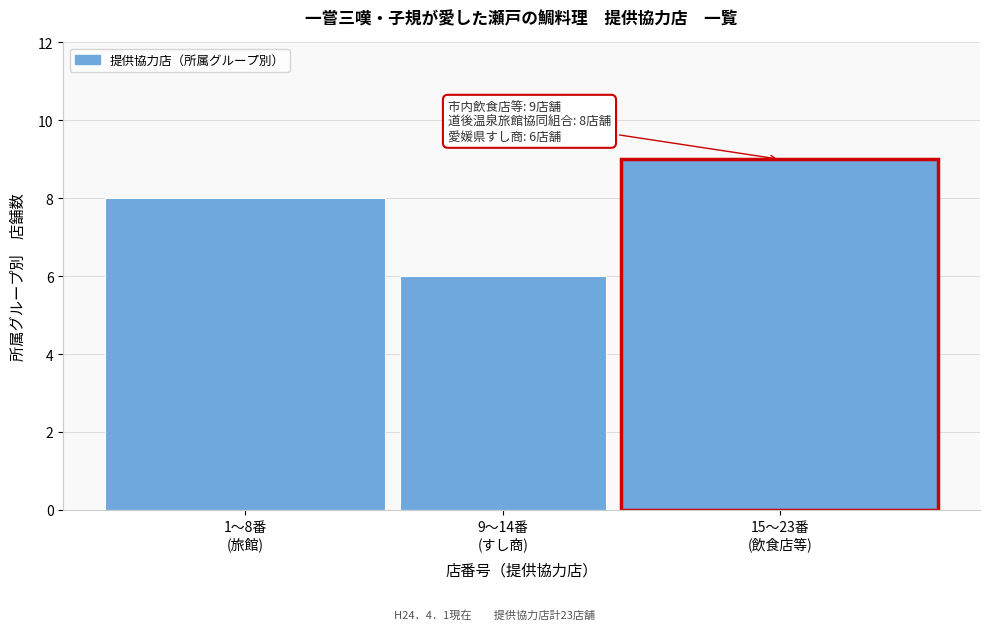

Reading left to right, extract all data points from this chart.

8	6	9